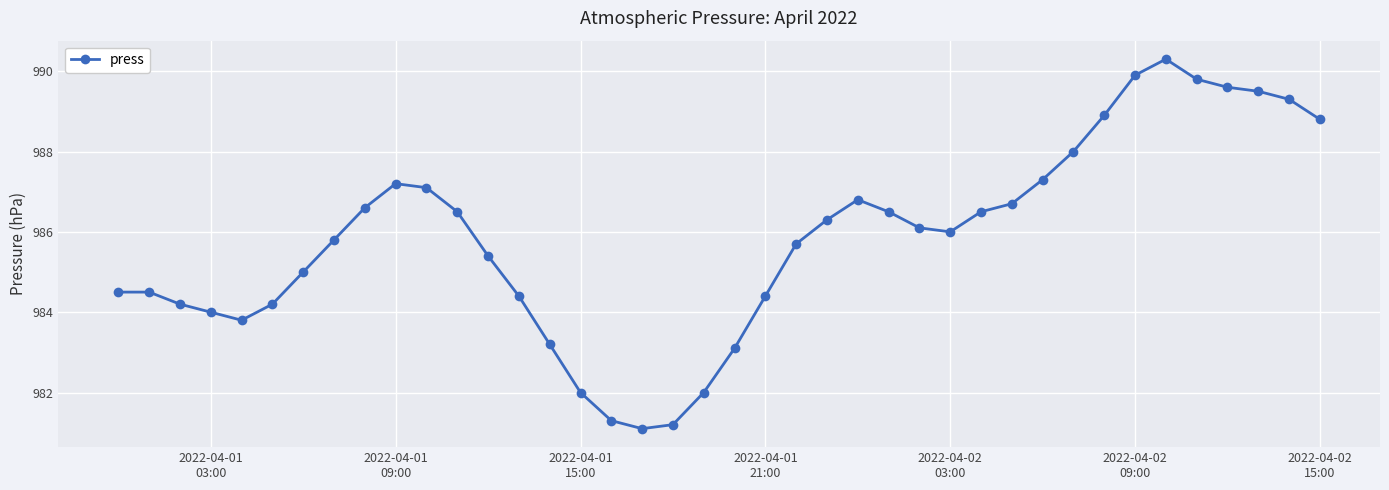

What is the smallest value displayed?

981.1